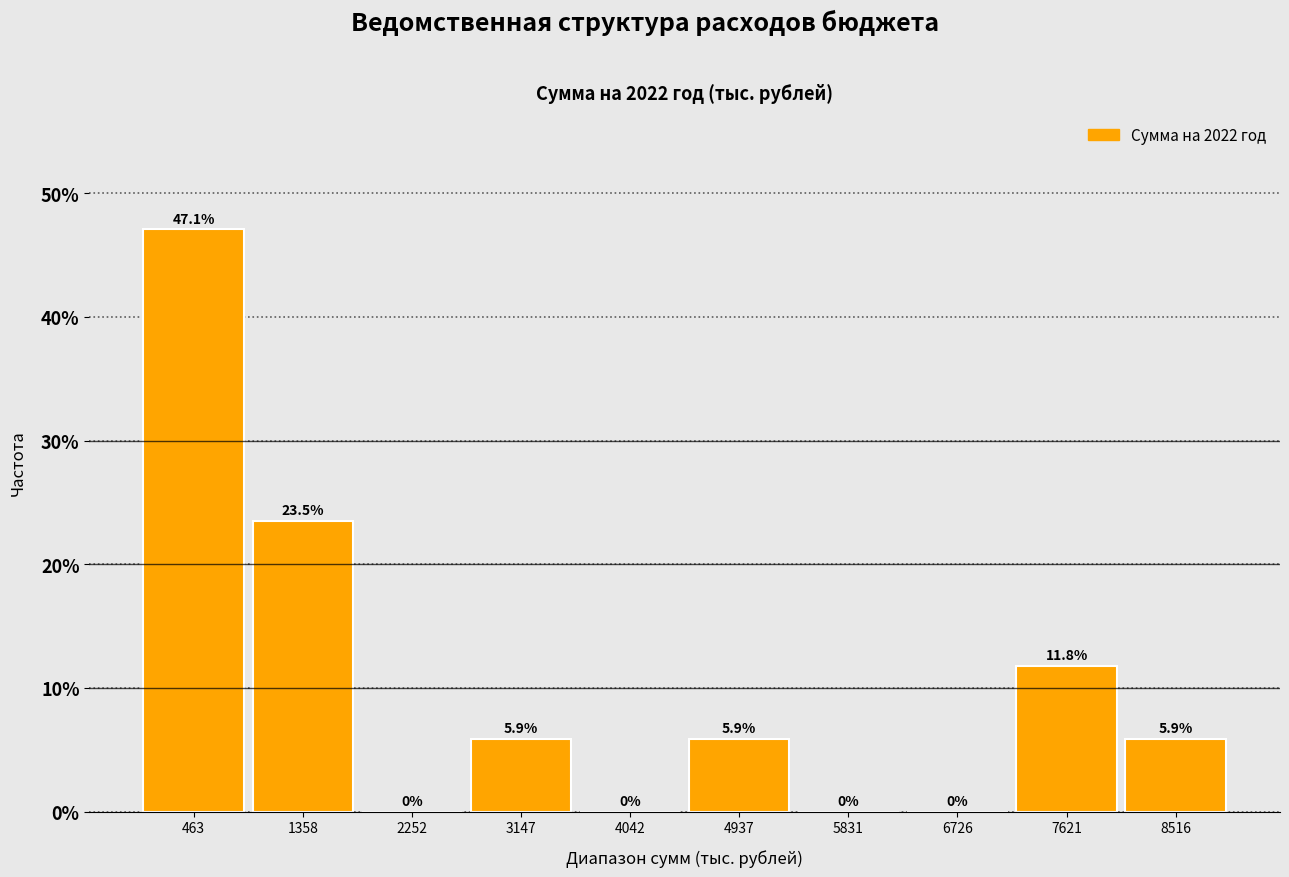

Which range on the x-axis has the tallest bar?

0 to 900